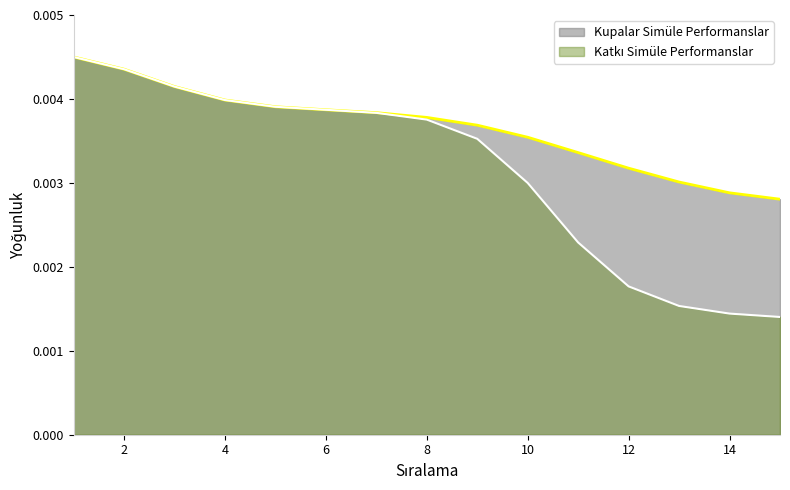

How many values are between 0 and 1?

15